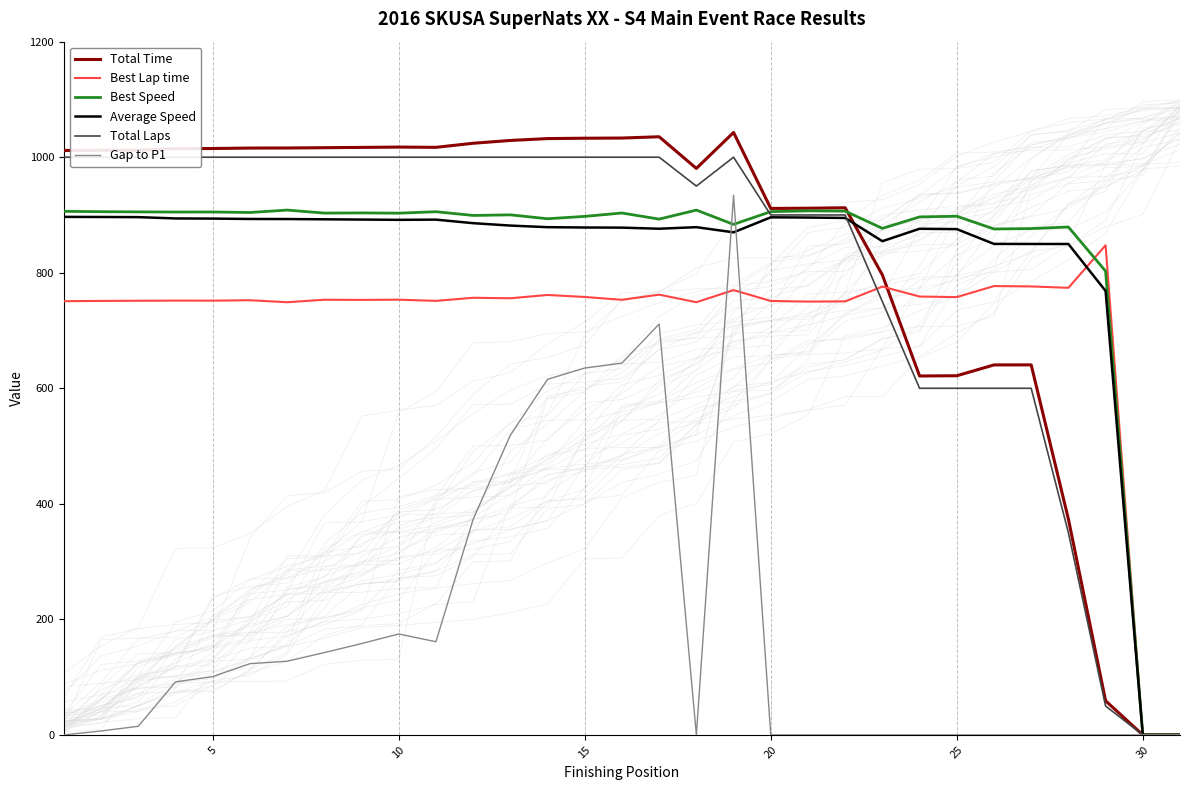

How many values in Best Lap time are above zero?

29